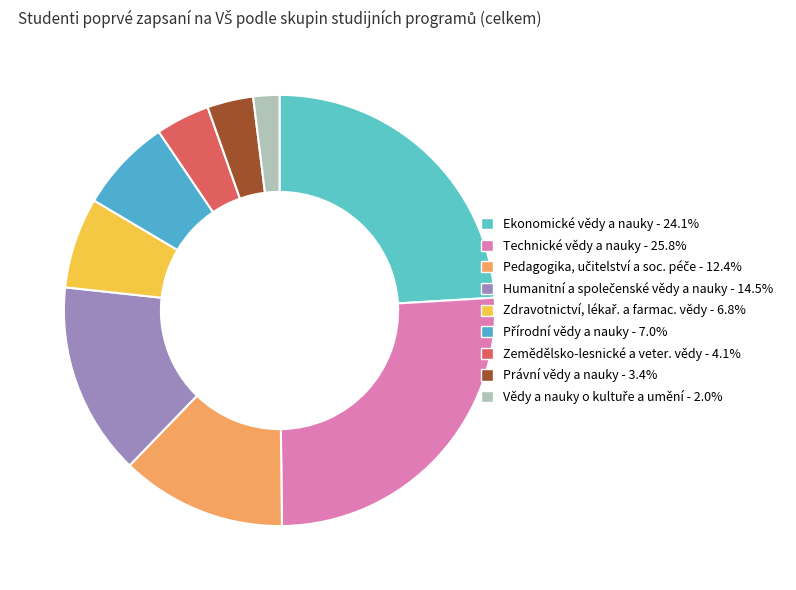

How many slices are in this pie chart?

9